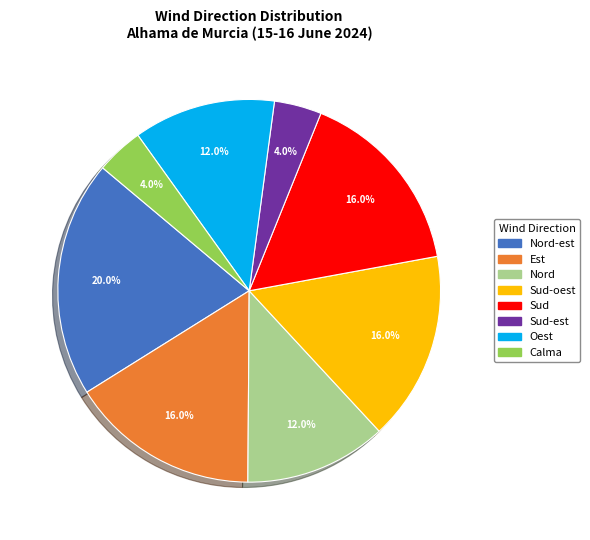

Does any single category account for the majority?

No